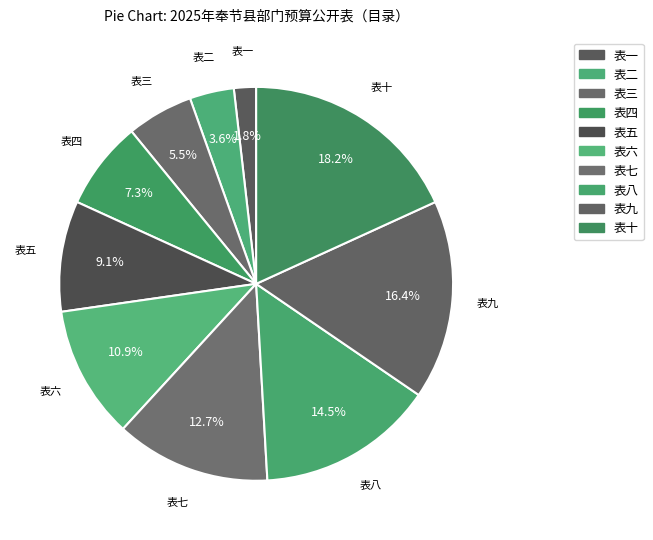

Which has a higher value, 表五 or 表一?

表五